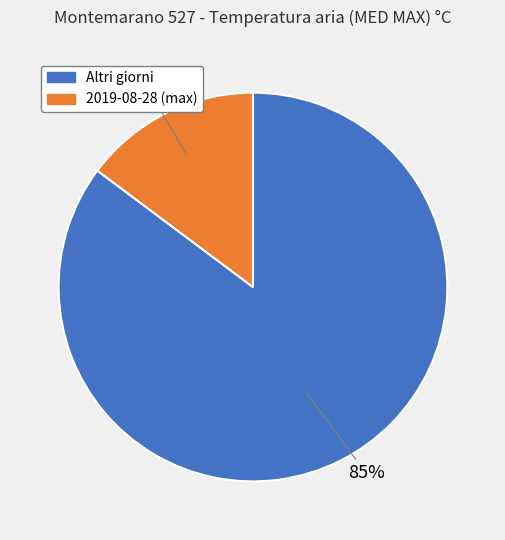

To the nearest percent, what portion does Altri giorni represent?

85%